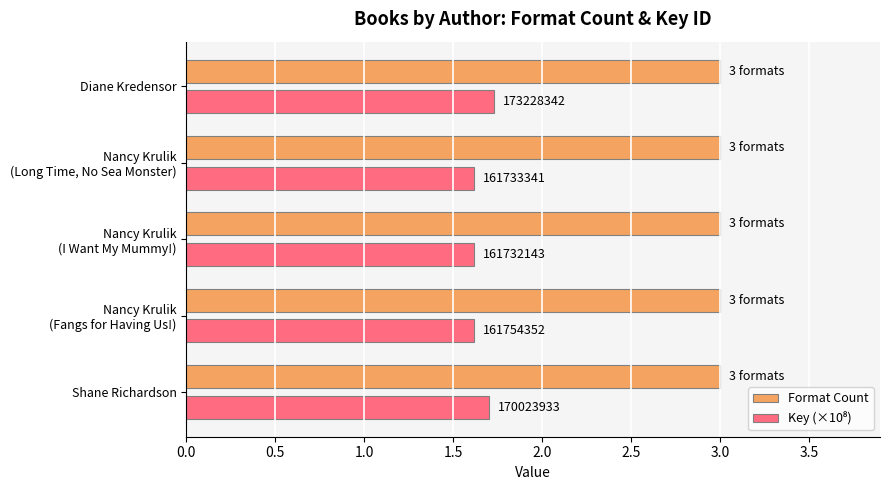

How many Key (×10⁸) values are between 1 and 2?

5